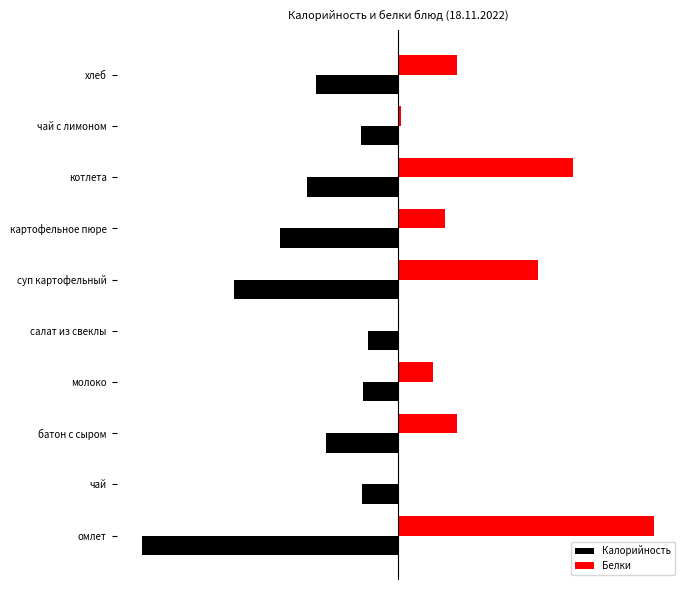

Reading left to right, what are all the values shown in this chart?

Калорийность: -430.0	-61.3	-122.0	-60.0	-51.0	-275.6	-199.0	-154.0	-62.5	-139.0
Белки: 430.0	0.0	97.7	58.6	0.0	234.5	78.2	293.2	5.1	97.7